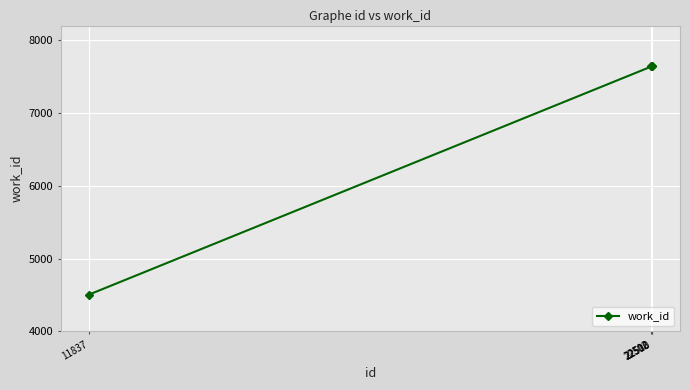

What is the greatest value displayed?

7638